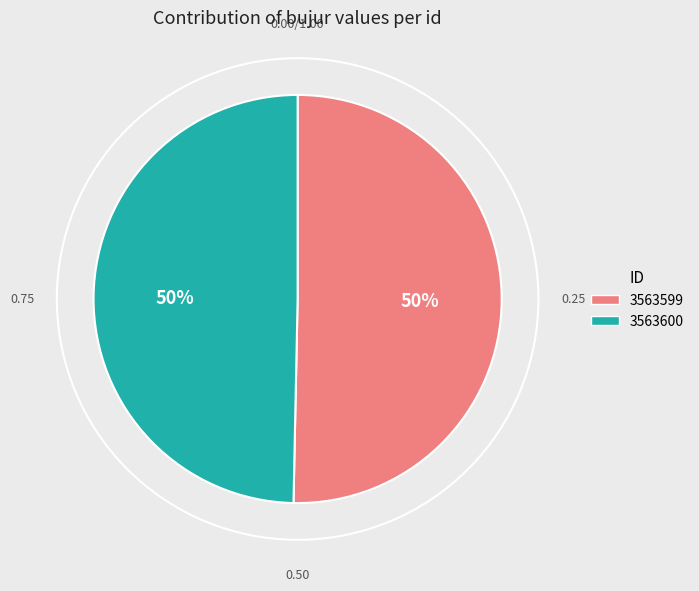

What is the majority slice?

3563599